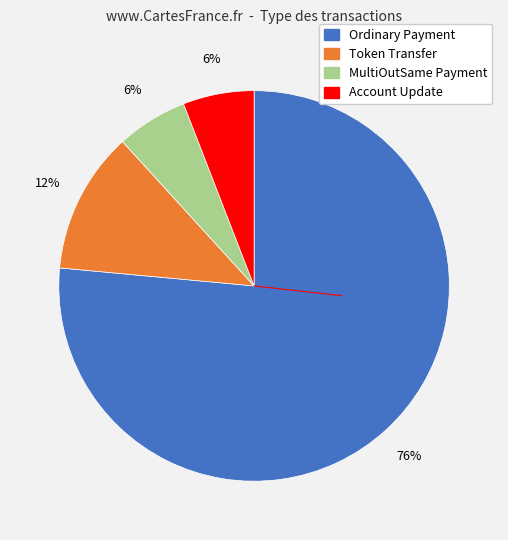

Is it true that MultiOutSame Payment is 1% of the pie?

False